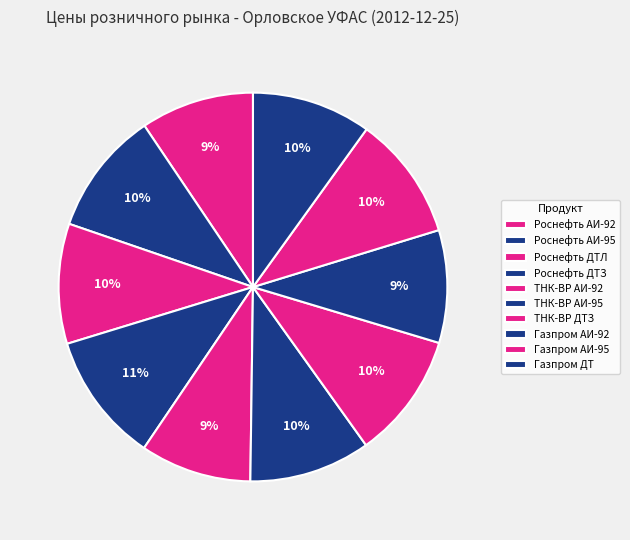

Is Газпром АИ-95 the majority of the pie?

No